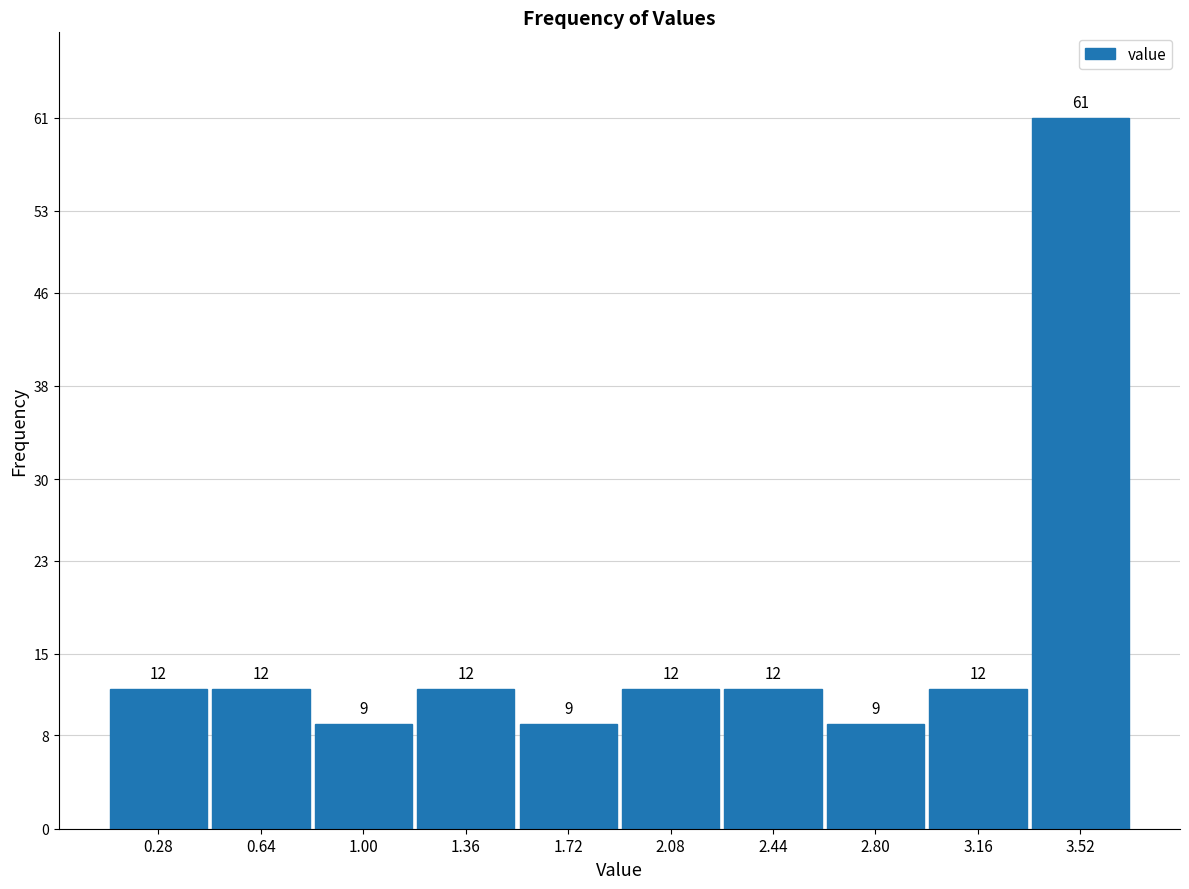

What is the height of the bar covering 2.98 to 3.34 on the x-axis? The bar edges are not printed on the chart, so give them approximately, as read against the axis.

12